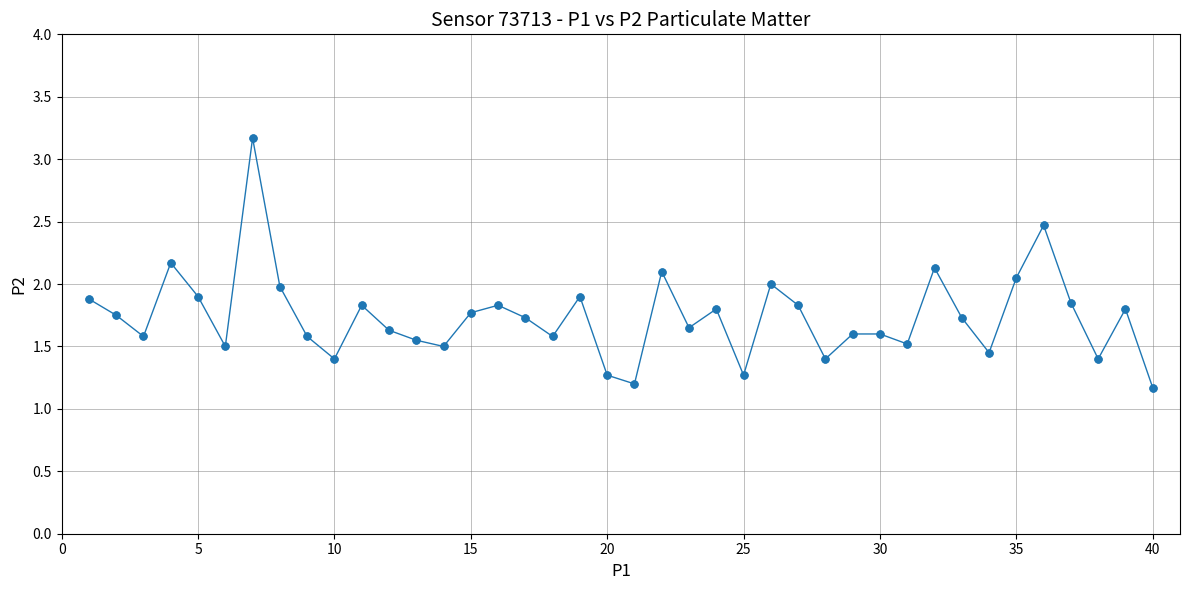

What is the greatest value displayed?

3.2